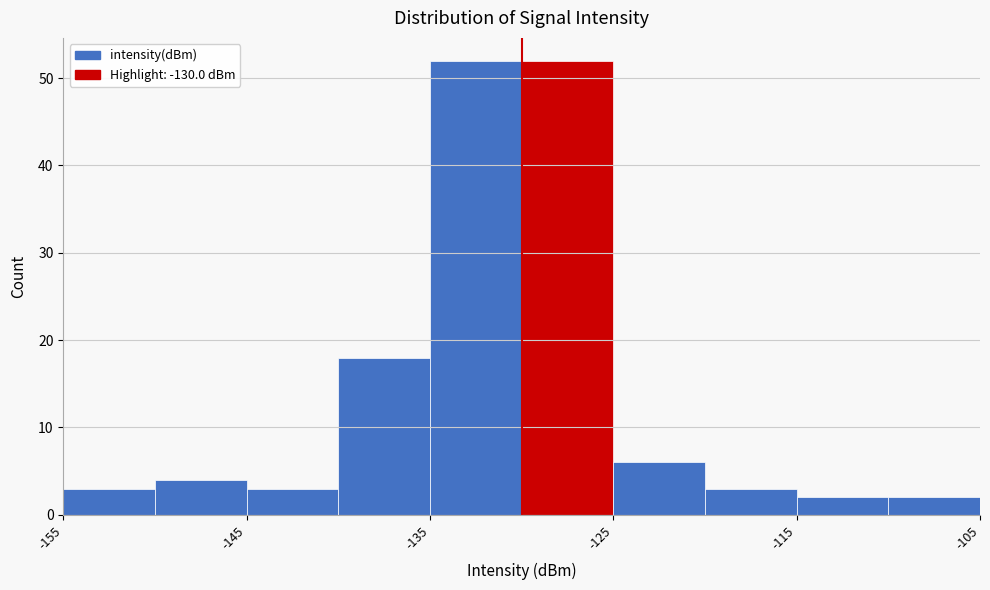

What is the height of the bar covering -125 to -120 on the x-axis? The values are not printed on the chart, so give them approximately, as read against the axis.

6